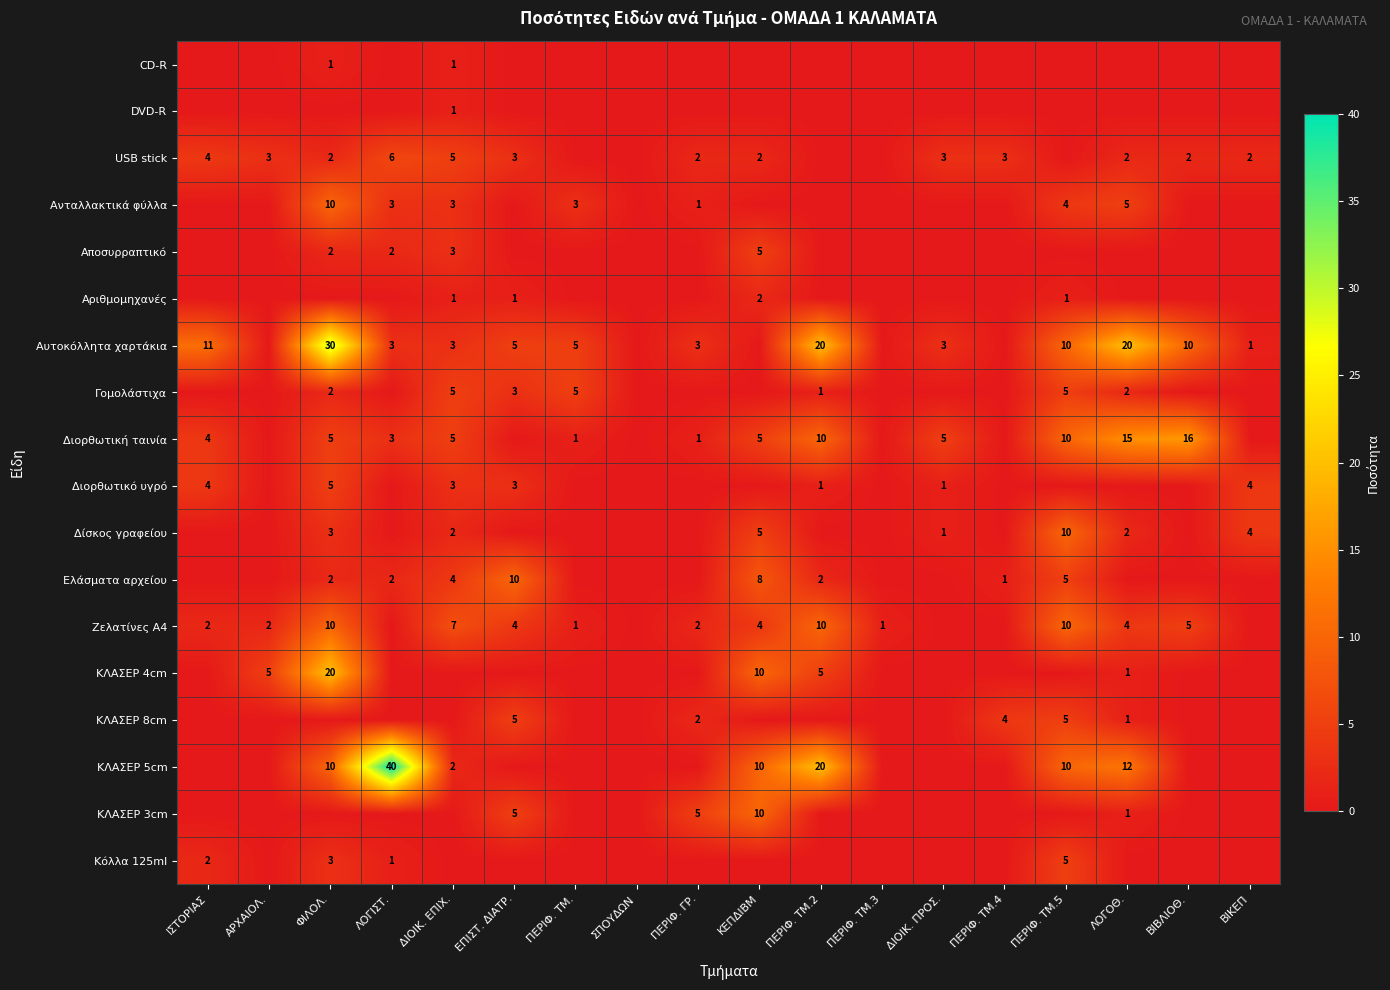

True or false: ΚΛΑΣΕΡ 5cm has a value of 20 at ΠΕΡΙΦ. ΤΜ.2.

True